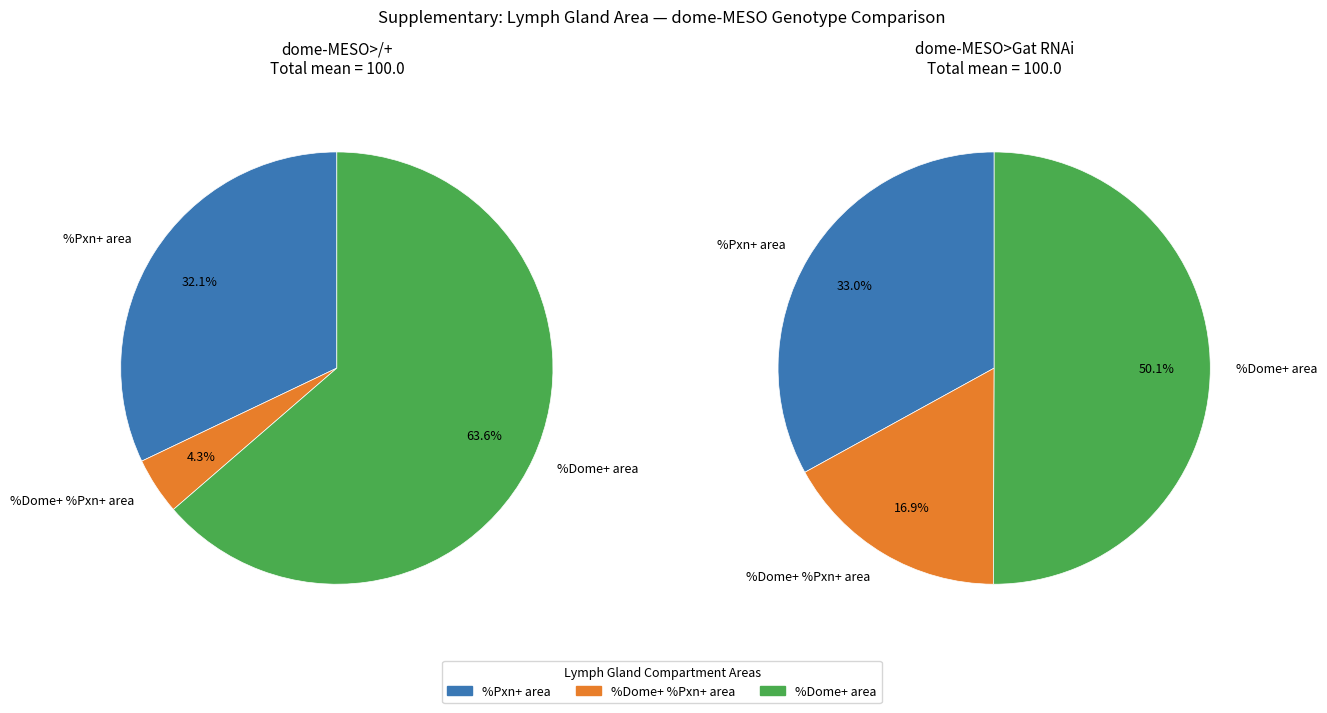

Does 3 represent more than half of the total?

No